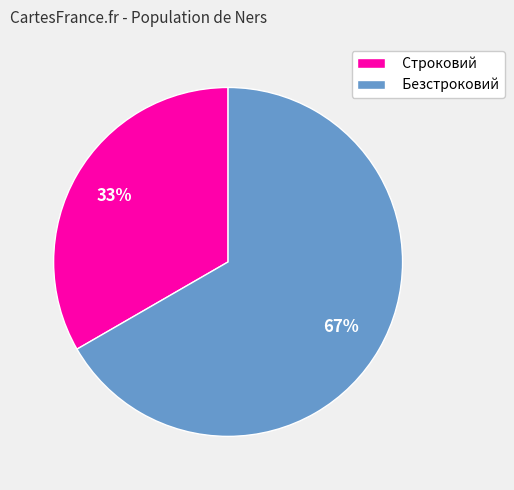

Combined, do Безстроковий and Строковий account for over 50%?

Yes